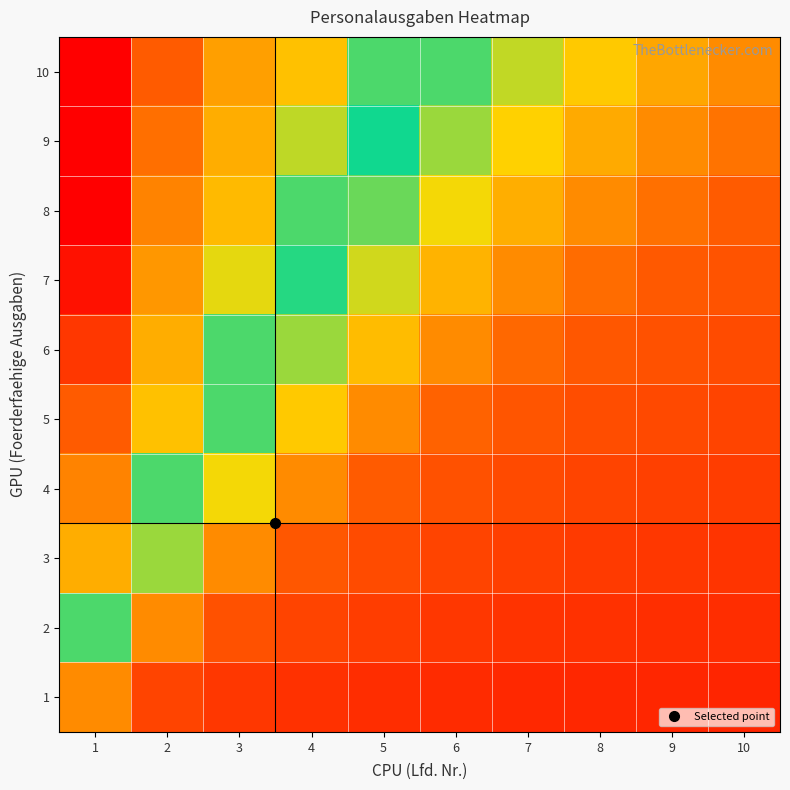

Reading left to right, list all the values displayed in this chart.

10: 1=1.0	2=0.8	3=0.7	4=0.7	5=0.5	6=0.4	7=0.4	8=0.3	9=0.3	10=0.2
9: 1=1.0	2=0.8	3=0.7	4=0.6	5=0.5	6=0.4	7=0.3	8=0.3	9=0.2	10=0.2
8: 1=1.0	2=0.8	3=0.7	4=0.5	5=0.4	6=0.3	7=0.3	8=0.2	9=0.2	10=0.1
7: 1=1.0	2=0.8	3=0.6	4=0.5	5=0.4	6=0.3	7=0.2	8=0.2	9=0.1	10=0.1
6: 1=0.9	2=0.7	3=0.5	4=0.4	5=0.3	6=0.2	7=0.2	8=0.1	9=0.1	10=0.1
5: 1=0.8	2=0.7	3=0.4	4=0.3	5=0.2	6=0.2	7=0.1	8=0.1	9=0.1	10=0.1
4: 1=0.8	2=0.5	3=0.3	4=0.2	5=0.1	6=0.1	7=0.1	8=0.1	9=0.1	10=0.1
3: 1=0.7	2=0.4	3=0.2	4=0.1	5=0.1	6=0.1	7=0.1	8=0.1	9=0.1	10=0.1
2: 1=0.5	2=0.2	3=0.1	4=0.1	5=0.1	6=0.1	7=0.1	8=0.1	9=0.1	10=0.1
1: 1=0.2	2=0.1	3=0.1	4=0.1	5=0.1	6=0.1	7=0.1	8=0.1	9=0.1	10=0.1